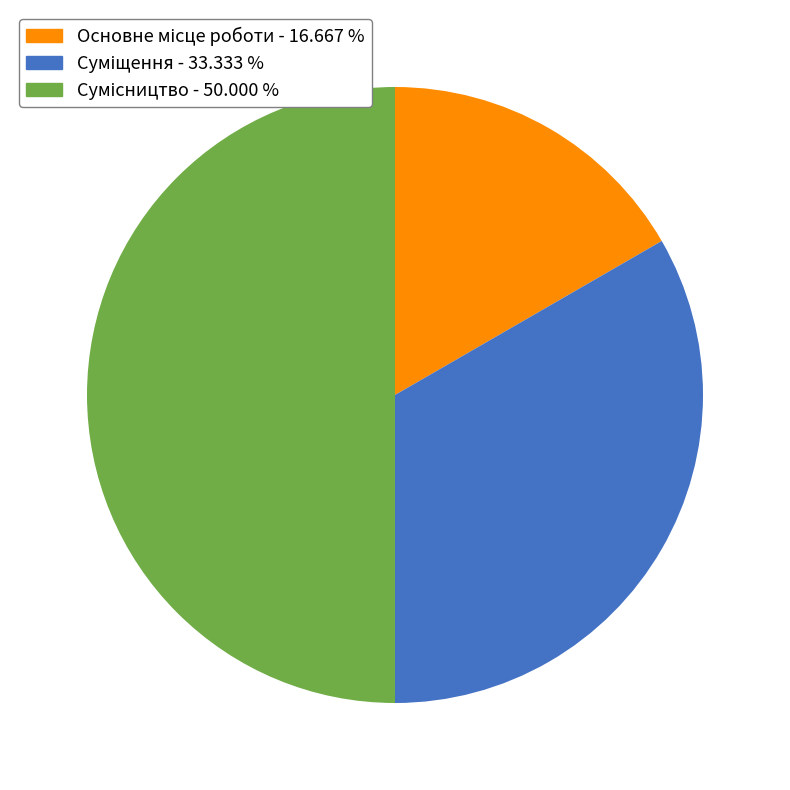

To the nearest percent, what is the difference between the Основне місце роботи and Сумісництво slice percentages?

33%